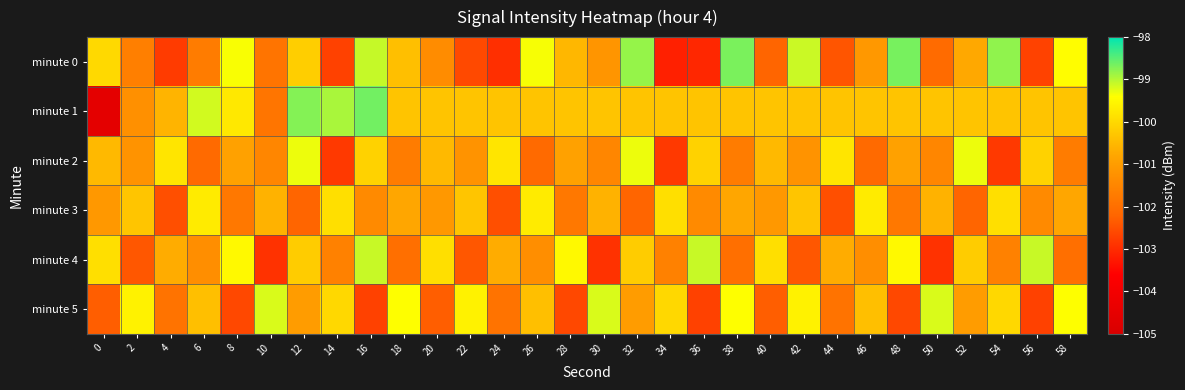

Reading right to left, transcribe all the data shown in this chart.

minute 0: 58=-99.4	56=-102.7	54=-98.8	52=-100.8	50=-102.1	48=-98.7	46=-101.1	44=-102.4	42=-99.1	40=-102.2	38=-98.7	36=-103.1	34=-103.1	32=-98.8	30=-101.2	28=-100.5	26=-99.4	24=-102.9	22=-102.6	20=-101.4	18=-100.4	16=-99.1	14=-102.7	12=-100.2	10=-101.9	8=-99.4	6=-101.7	4=-102.8	2=-101.6	0=-100.0
minute 1: 58=-100.3	56=-100.3	54=-100.3	52=-100.3	50=-100.3	48=-100.3	46=-100.3	44=-100.3	42=-100.3	40=-100.3	38=-100.3	36=-100.3	34=-100.3	32=-100.3	30=-100.3	28=-100.3	26=-100.3	24=-100.3	22=-100.3	20=-100.3	18=-100.3	16=-98.6	14=-98.9	12=-98.7	10=-101.9	8=-99.8	6=-99.2	4=-100.6	2=-101.3	0=-104.6
minute 2: 58=-101.7	56=-100.1	54=-102.8	52=-99.3	50=-101.5	48=-100.9	46=-102.1	44=-99.8	42=-101.2	40=-100.5	38=-101.7	36=-100.1	34=-102.8	32=-99.3	30=-101.5	28=-100.9	26=-102.1	24=-99.8	22=-101.2	20=-100.5	18=-101.7	16=-100.1	14=-102.8	12=-99.3	10=-101.5	8=-100.9	6=-102.1	4=-99.8	2=-101.2	0=-100.5
minute 3: 58=-100.8	56=-101.4	54=-99.9	52=-102.2	50=-100.6	48=-101.8	46=-99.7	44=-102.5	42=-100.3	40=-101.1	38=-100.8	36=-101.4	34=-99.9	32=-102.2	30=-100.6	28=-101.8	26=-99.7	24=-102.5	22=-100.3	20=-101.1	18=-100.8	16=-101.4	14=-99.9	12=-102.2	10=-100.6	8=-101.8	6=-99.7	4=-102.5	2=-100.3	0=-101.1
minute 4: 58=-102.0	56=-99.1	54=-101.6	52=-100.2	50=-102.9	48=-99.5	46=-101.3	44=-100.7	42=-102.4	40=-99.9	38=-102.0	36=-99.1	34=-101.6	32=-100.2	30=-102.9	28=-99.5	26=-101.3	24=-100.7	22=-102.4	20=-99.9	18=-102.0	16=-99.1	14=-101.6	12=-100.2	10=-102.9	8=-99.5	6=-101.3	4=-100.7	2=-102.4	0=-99.9
minute 5: 58=-99.4	56=-102.7	54=-100.0	52=-101.0	50=-99.2	48=-102.6	46=-100.4	44=-101.9	42=-99.6	40=-102.3	38=-99.4	36=-102.7	34=-100.0	32=-101.0	30=-99.2	28=-102.6	26=-100.4	24=-101.9	22=-99.6	20=-102.3	18=-99.4	16=-102.7	14=-100.0	12=-101.0	10=-99.2	8=-102.6	6=-100.4	4=-101.9	2=-99.6	0=-102.3